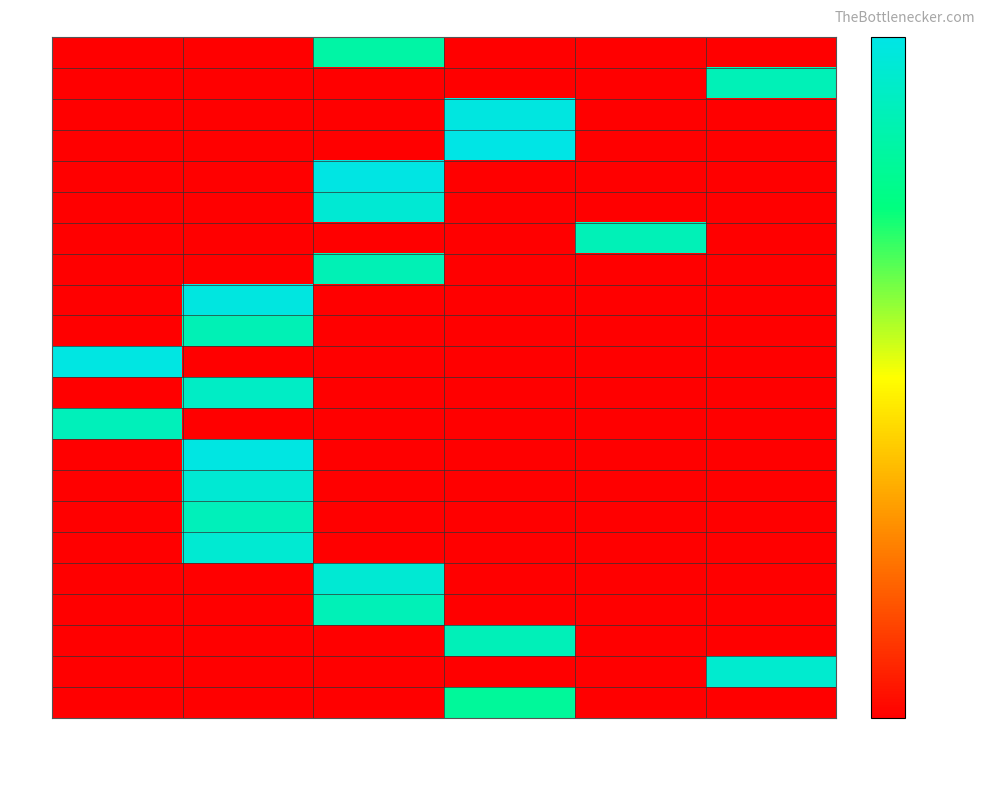

What is the total value across all series at 0.45-0.50?

494293.7